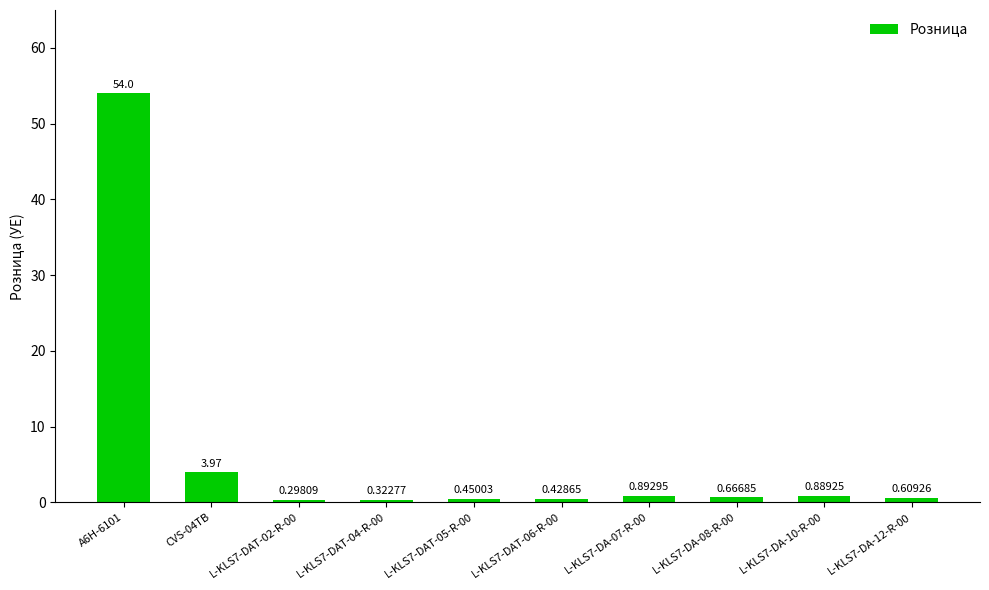

What is the difference between the maximum and minimum values?

53.7